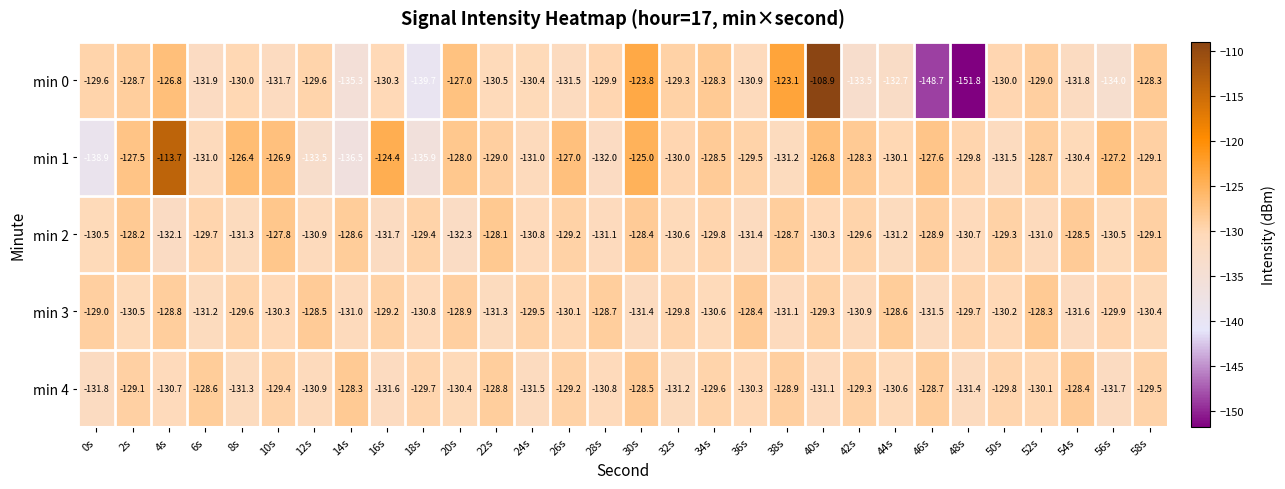

What is the difference between the min 2 values at 40s and 50s?

1.0